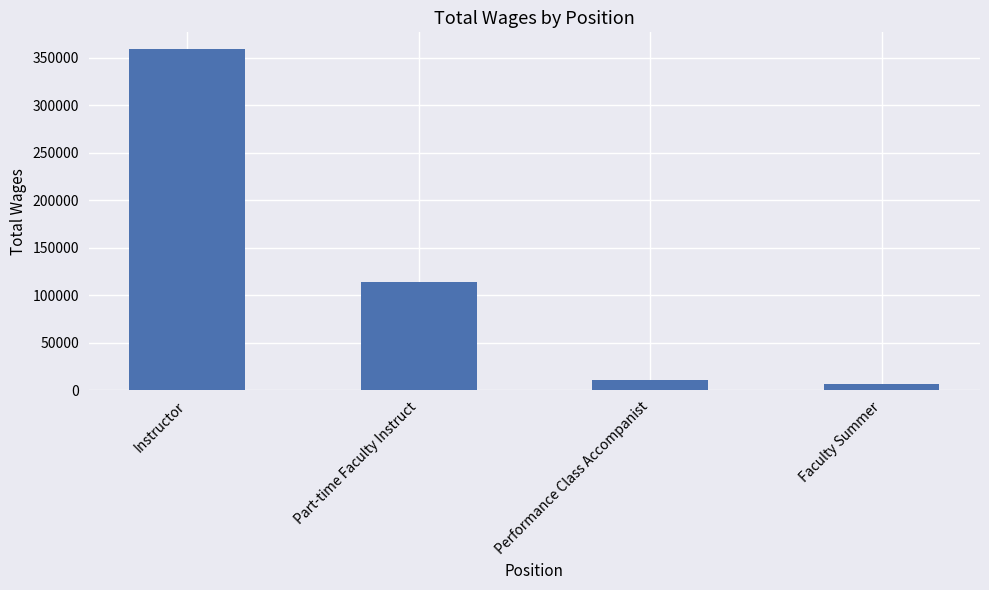

Reading right to left, extract all data points from this chart.

6127	10364	113741	358985